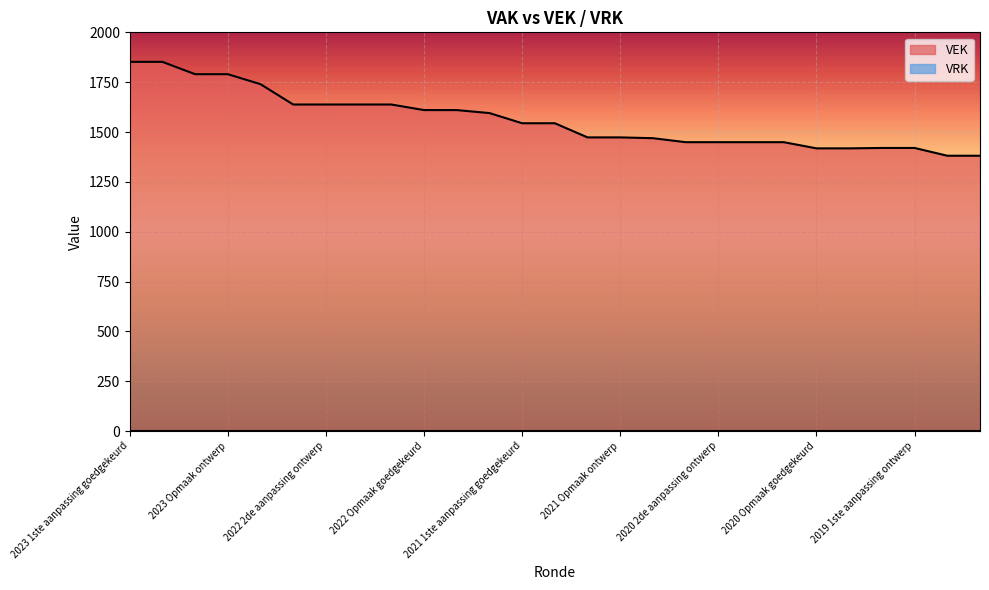

What is the sum of the values at 2023 1ste aanpassing goedgekeurd and 2019 1ste aanpassing goedgekeurd?

3272